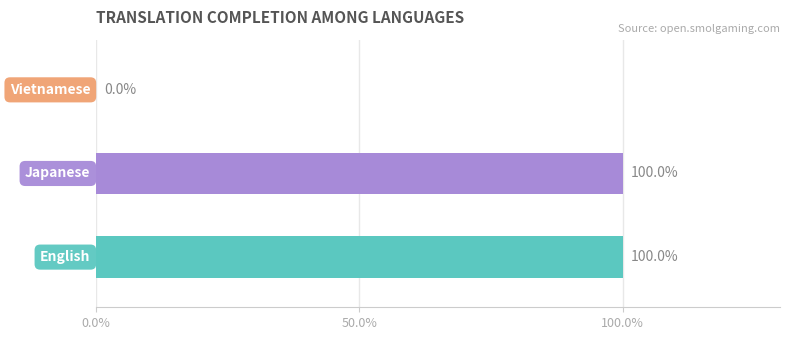

How many values are between 0 and 100?

3